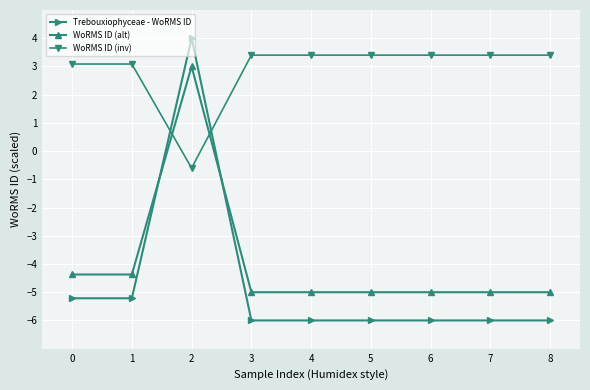

What is the value of the WoRMS ID (alt) point at the 1st from the left?

-4.4